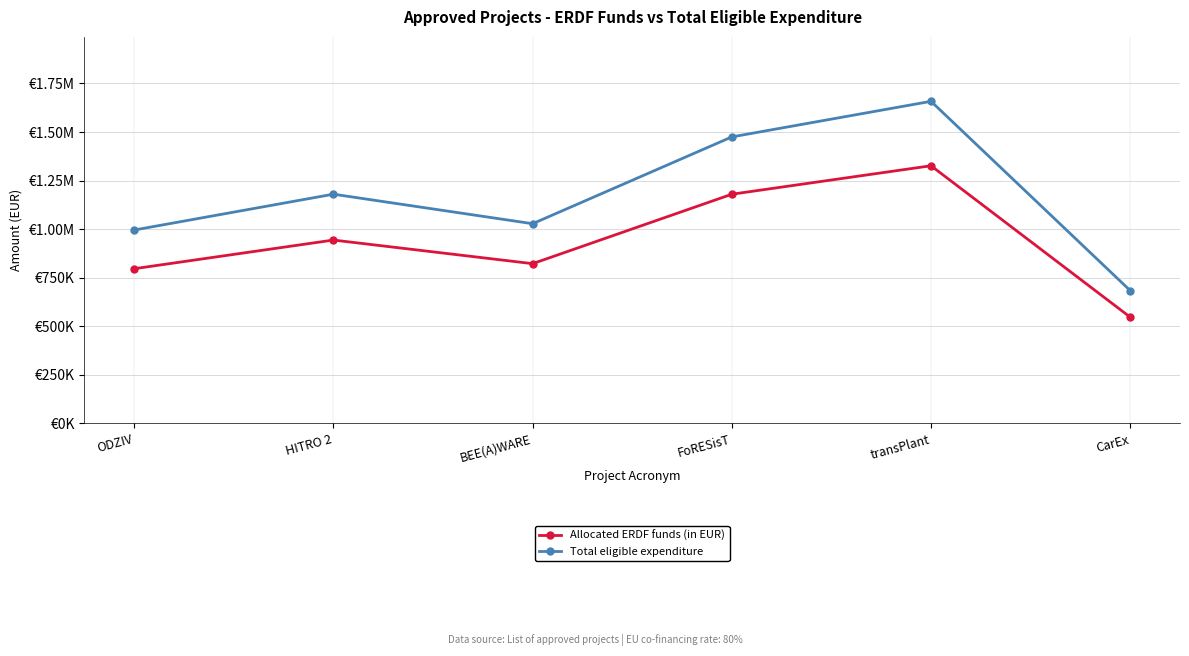

Does the chart have visible grid lines?

Yes